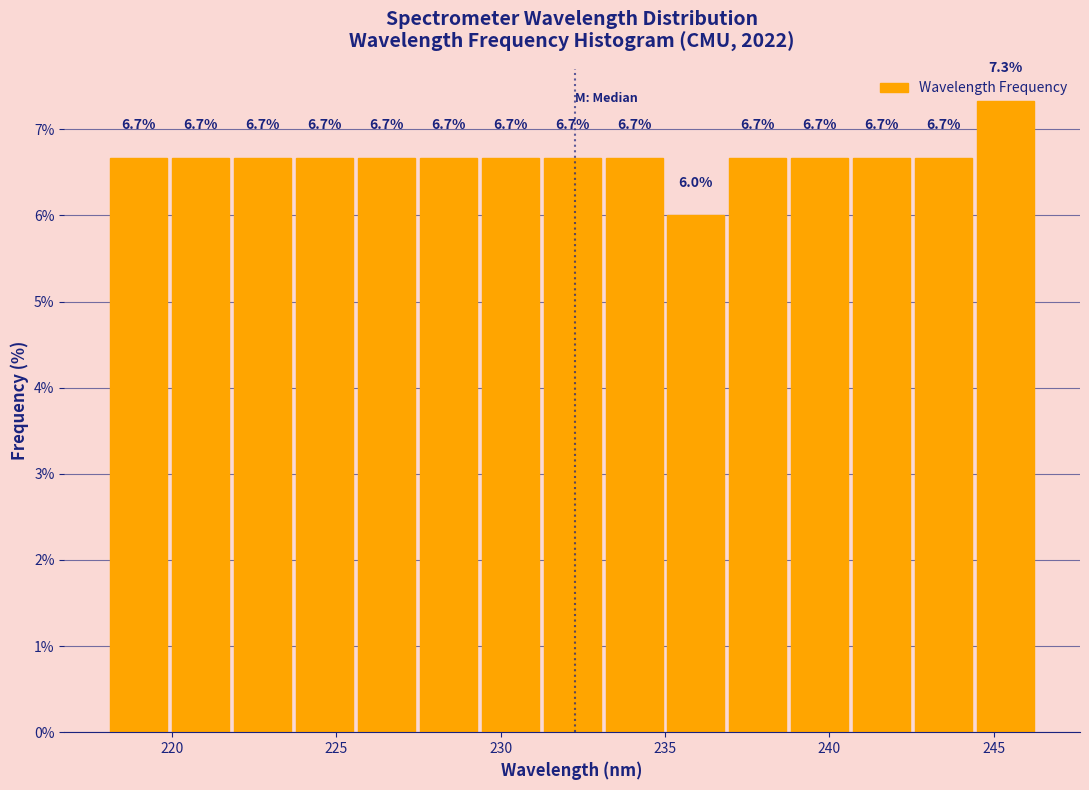

Read against the x-axis, roughly where is the centre of the tallest bar?

245.5